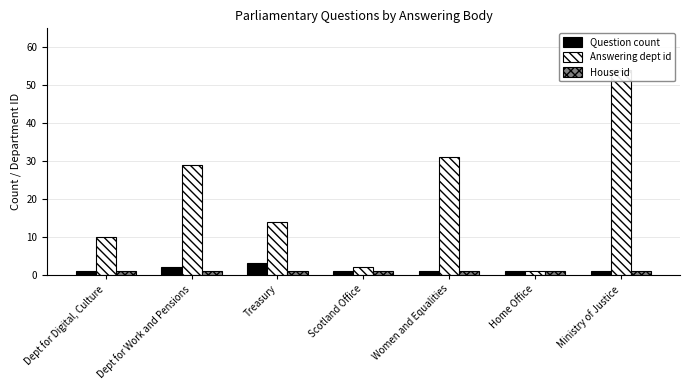

Which series changed the most between Home Office and Ministry of Justice?

Answering dept id